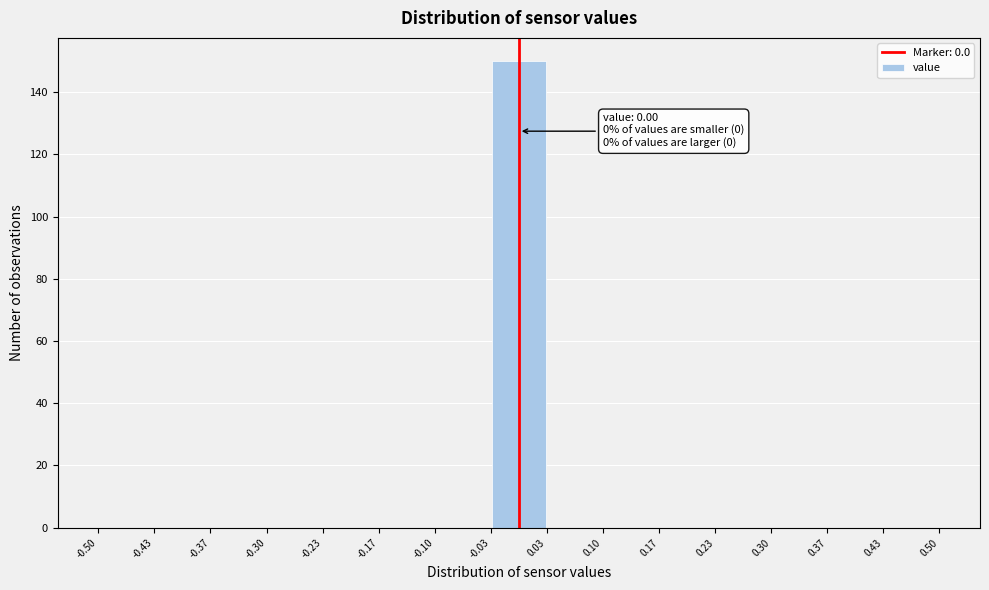

Over which range of the x-axis is the bar tallest?

-0.03 to 0.03